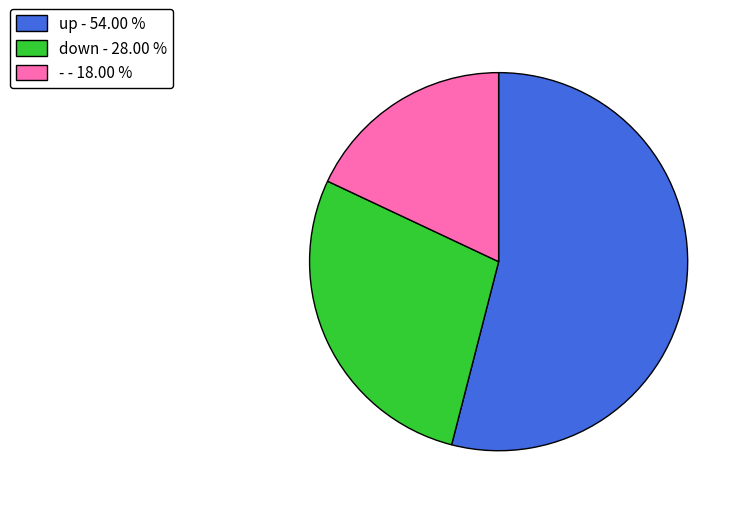

Between - and down, which is larger?

down